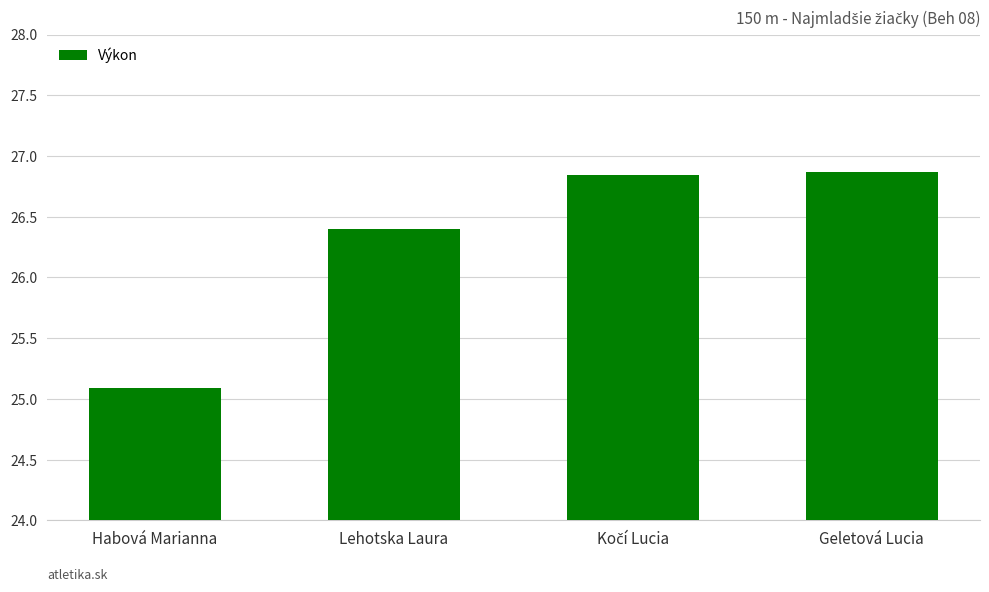

What is the label of the 2nd bar from the left?

Lehotska Laura